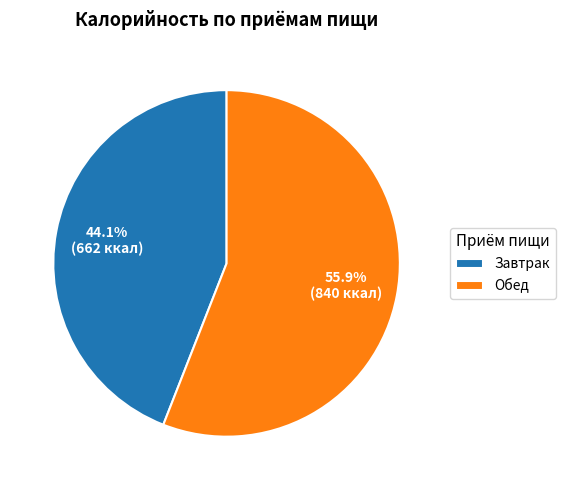

Combined, what portion of the pie is Завтрак and Обед?

100.0%